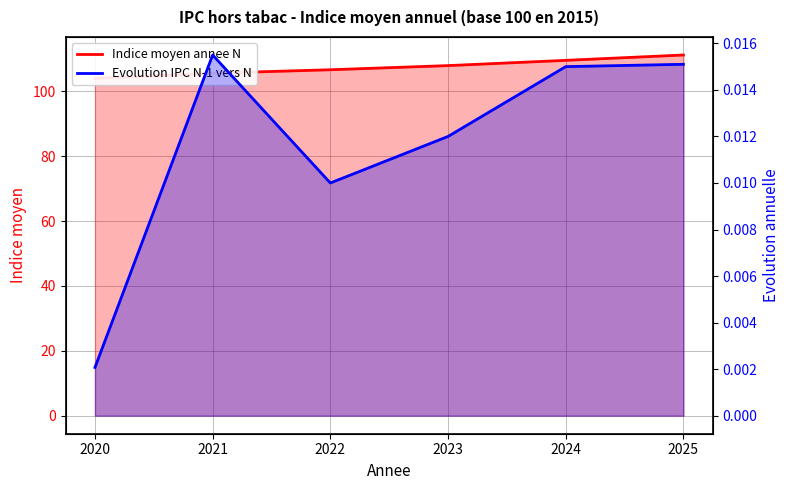

Does the chart have visible grid lines?

Yes